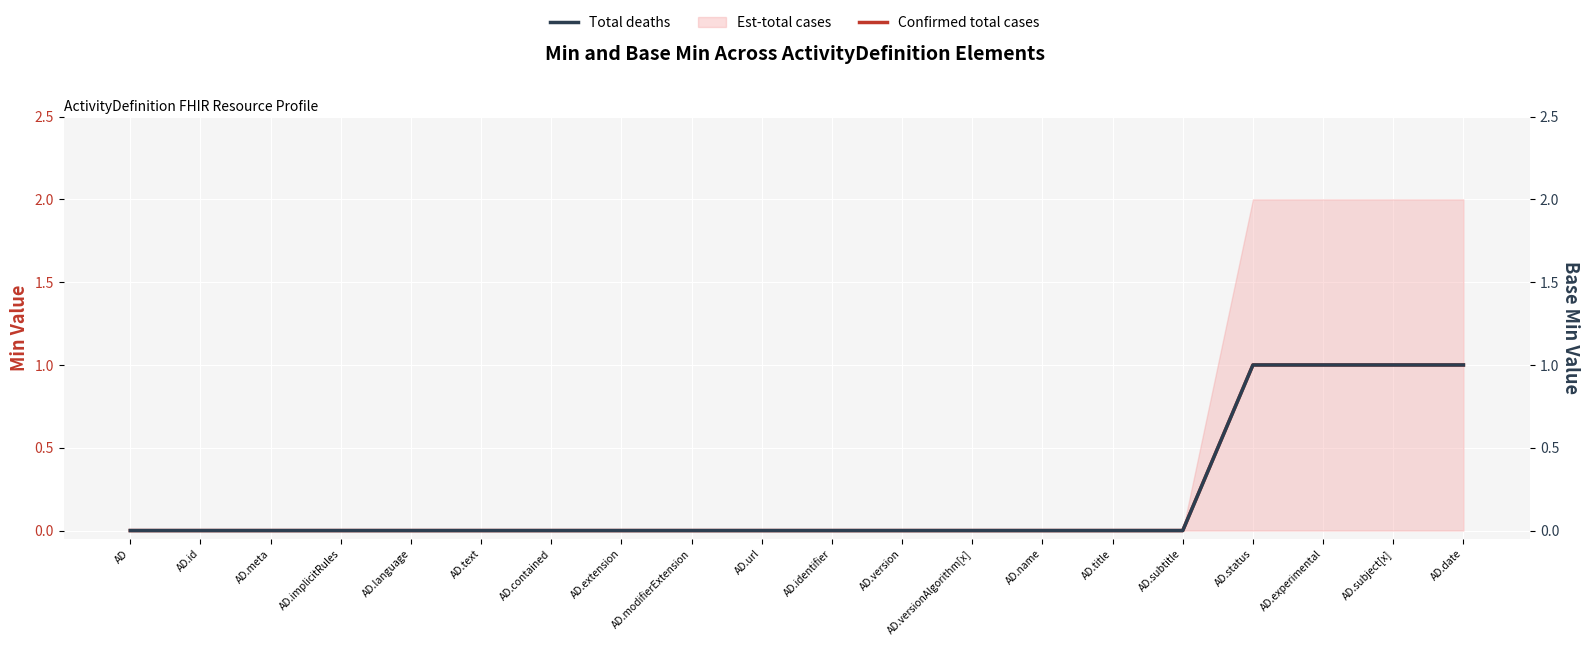

True or false: Confirmed total cases and Total deaths cross at least once.

False